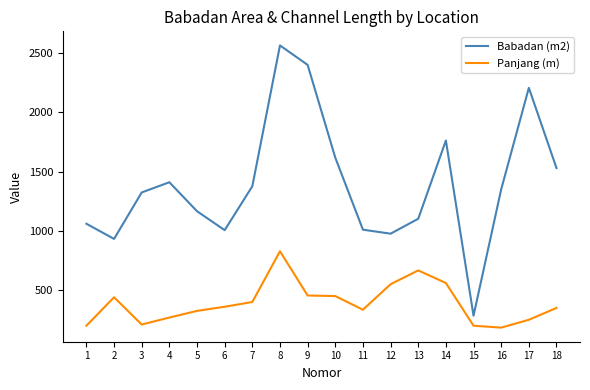

The Panjang (m) series shows 200.0 at 1. True or false?

True